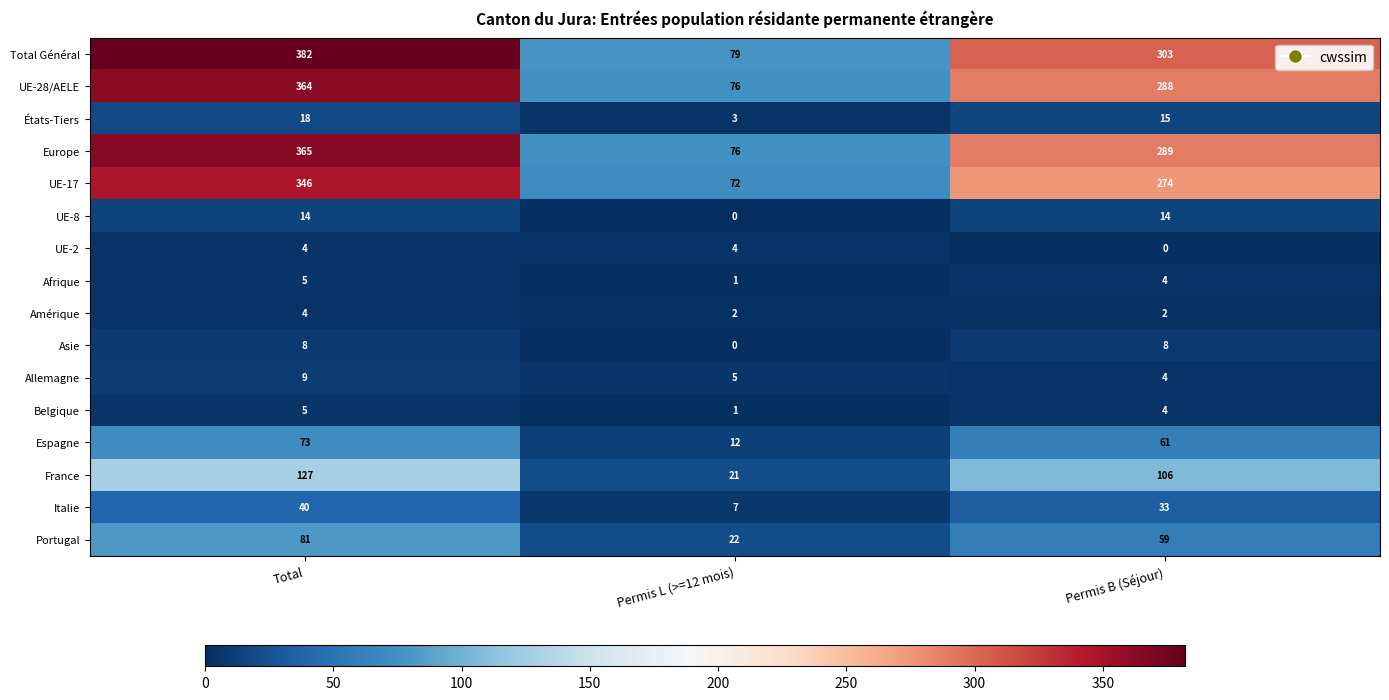

Is it true that Belgique equals 1 at Permis L (>=12 mois)?

True